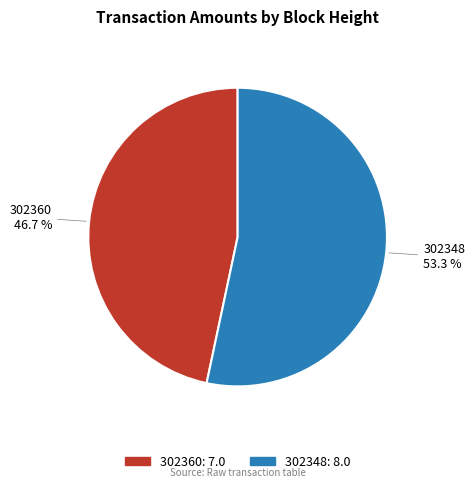

How many segments does this pie chart have?

2